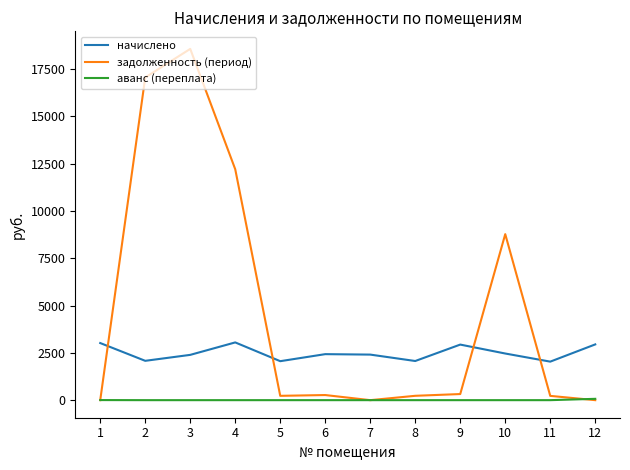

What is the spread (max minus min) of values at 6?

2432.7